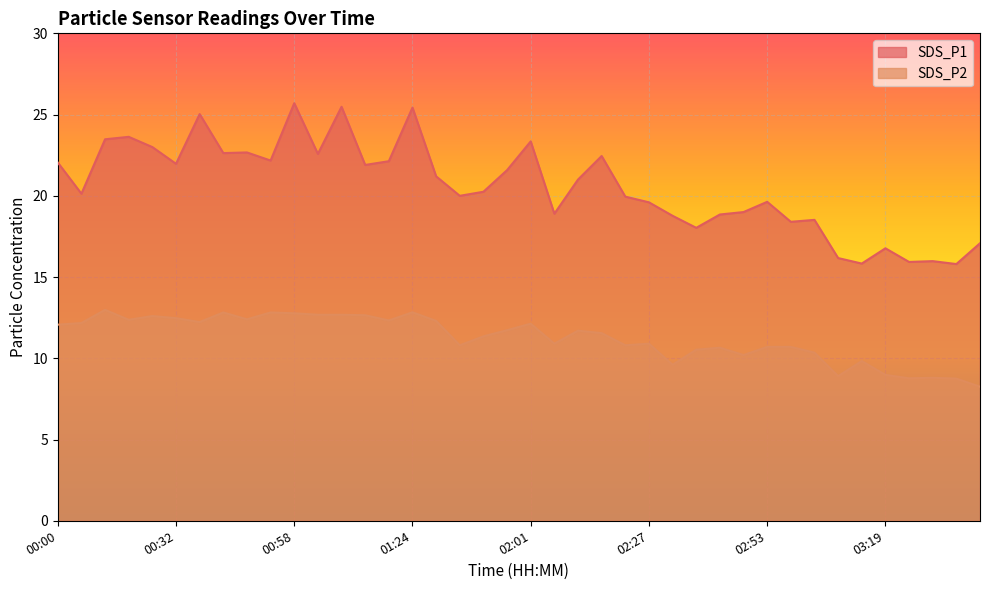

What is the value of the SDS_P1 point at the 26th from the left?

19.6